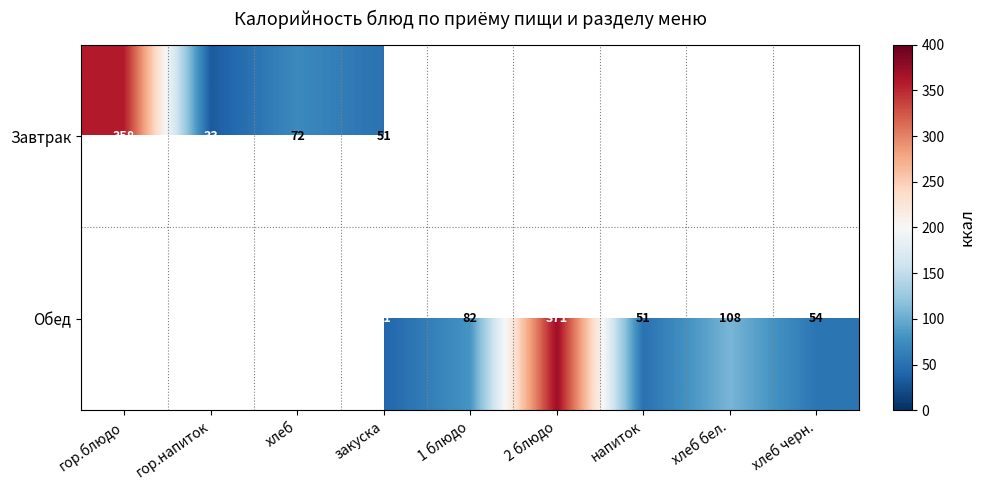

What is the greatest value displayed?

371.0